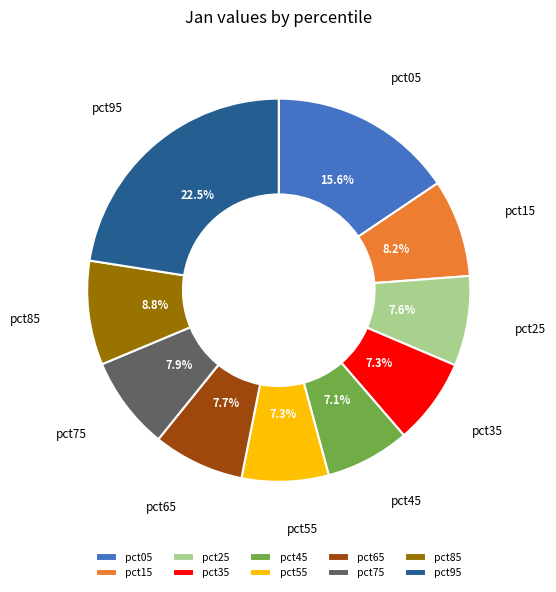

What percentage do pct55 and pct65 together represent?

15.0%